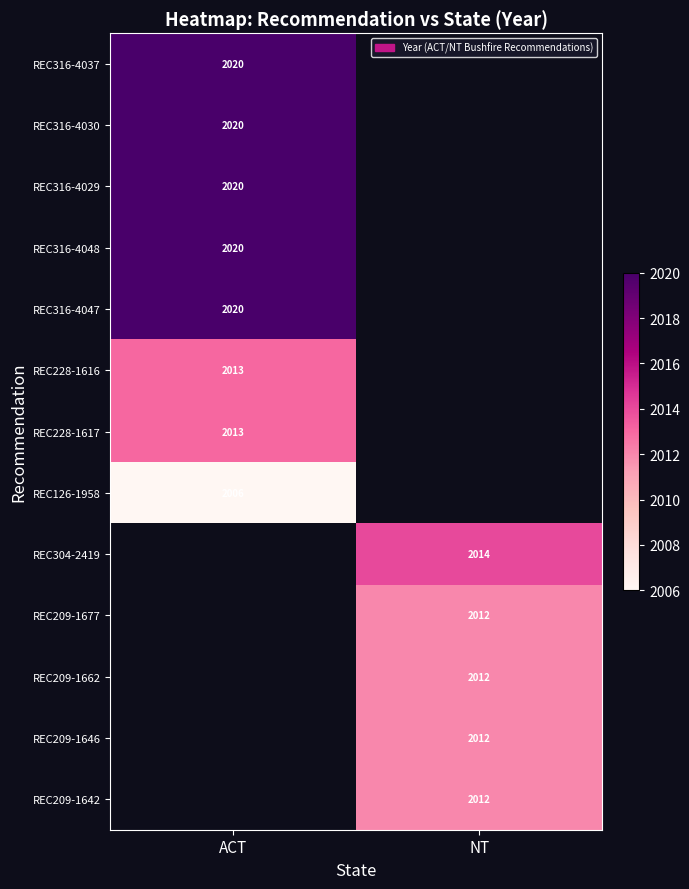

Is the value of REC209-1662 at NT greater than the value of REC316-4047 at ACT?

No